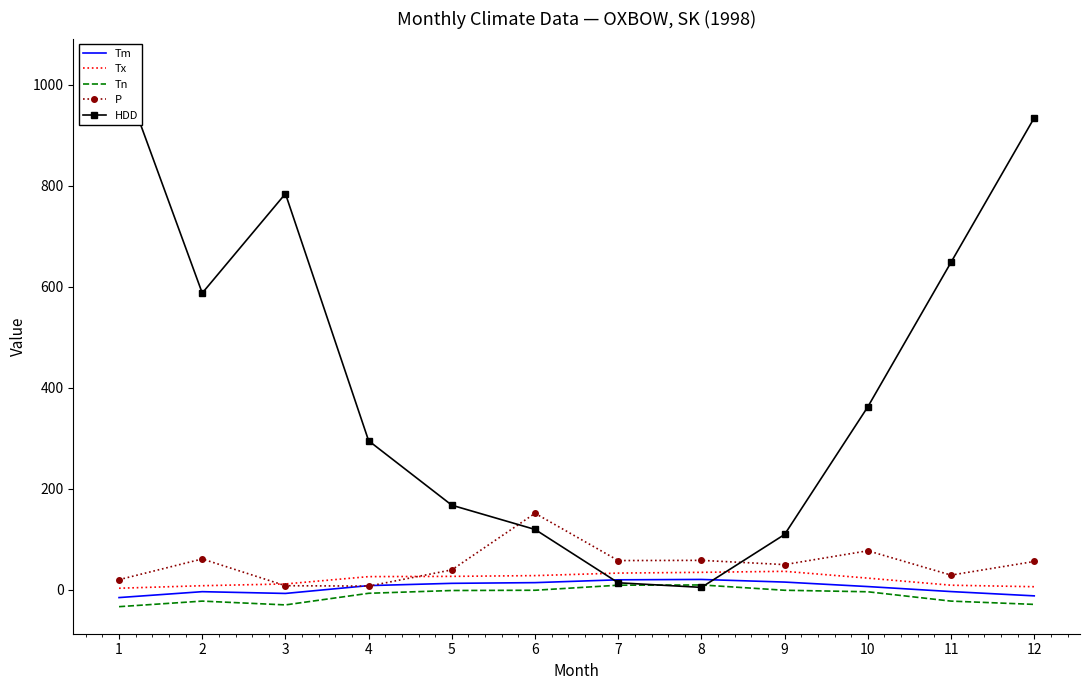

What is the minimum value for P?

7.2